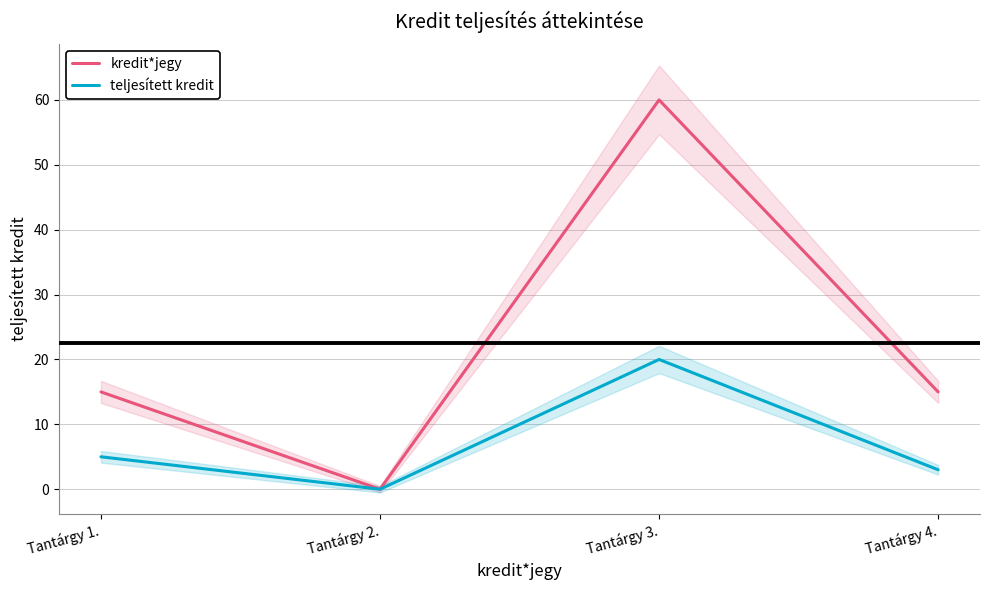

Is it true that teljesített kredit equals 8 at Tantárgy 1.?

False